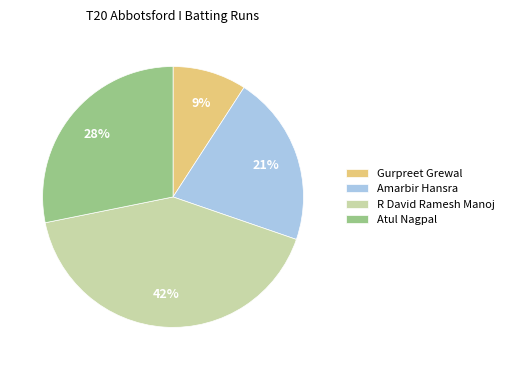

Between Amarbir Hansra and R David Ramesh Manoj, which is larger?

R David Ramesh Manoj